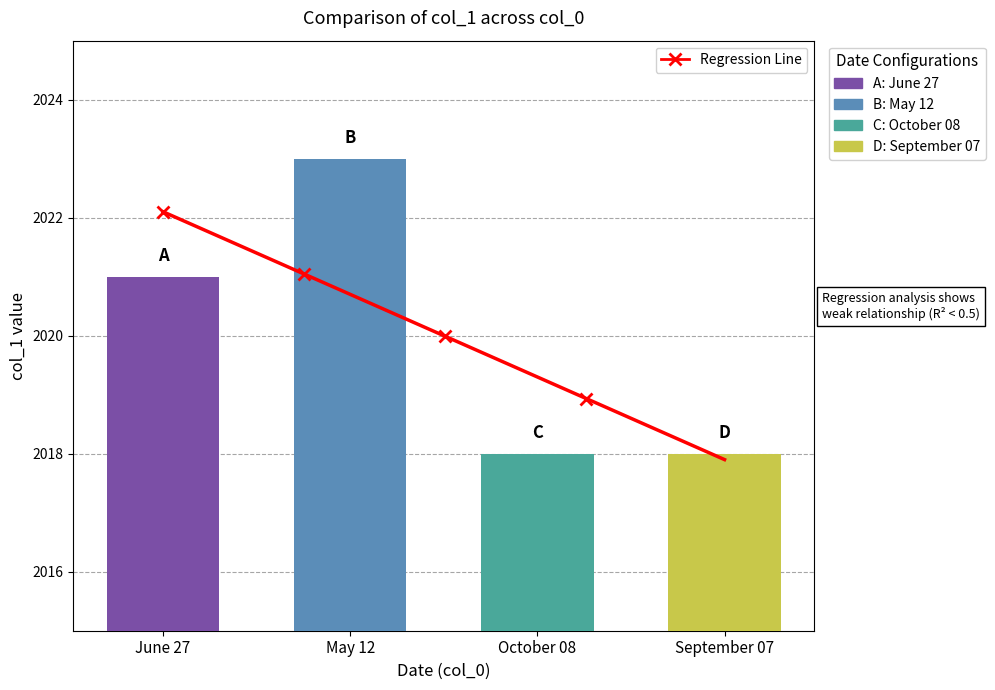

Reading right to left, what are all the values shown in this chart?

2018	2018	2023	2021